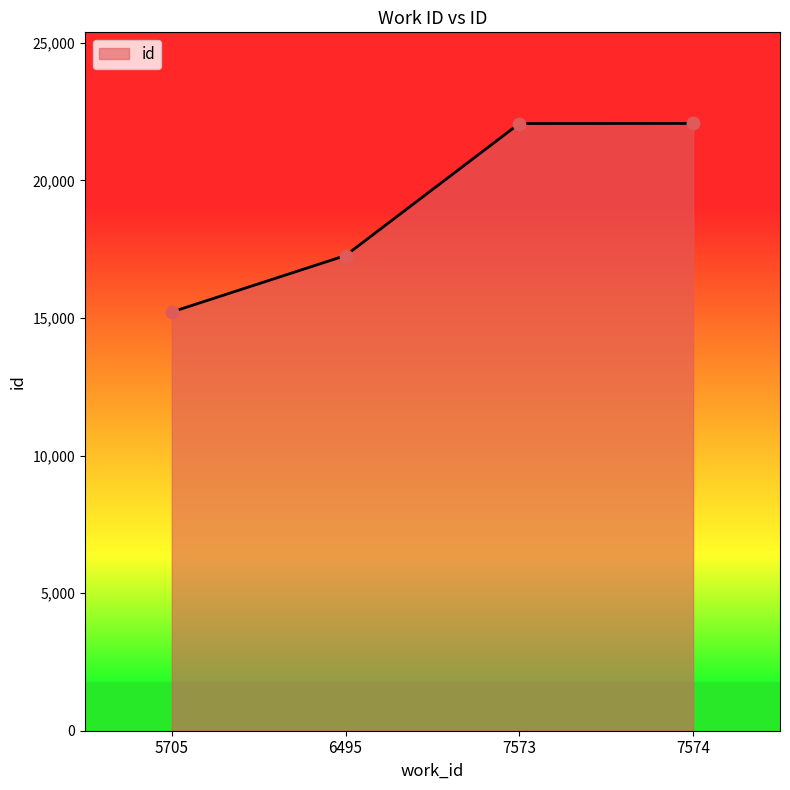

What is the ratio of the value at 7574 to the value at 5705?

1.5